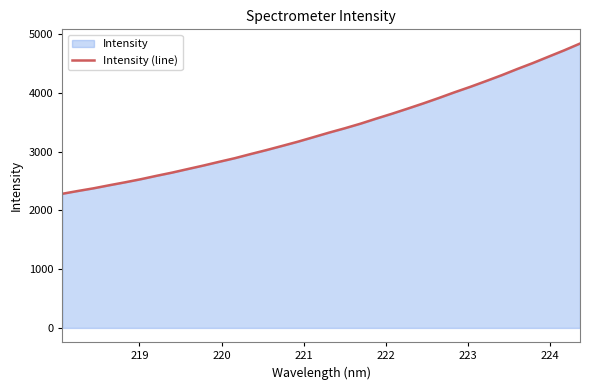

What is the smallest value displayed?

2280.7